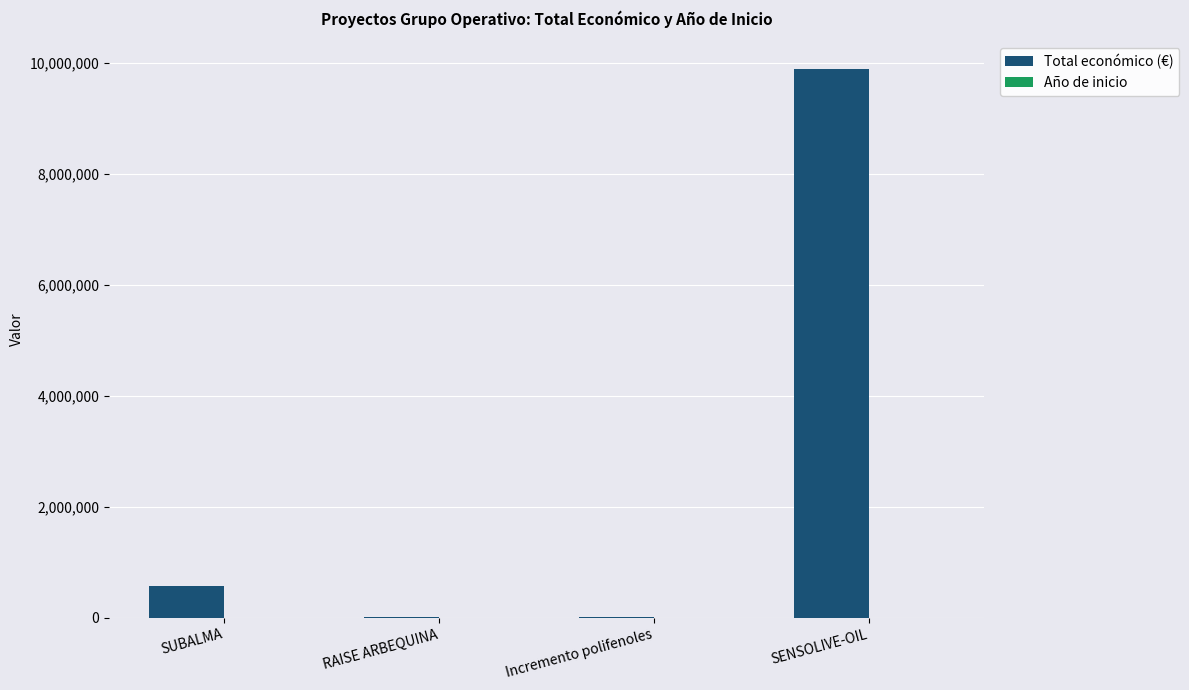

What is the maximum value shown in the chart?

9900193